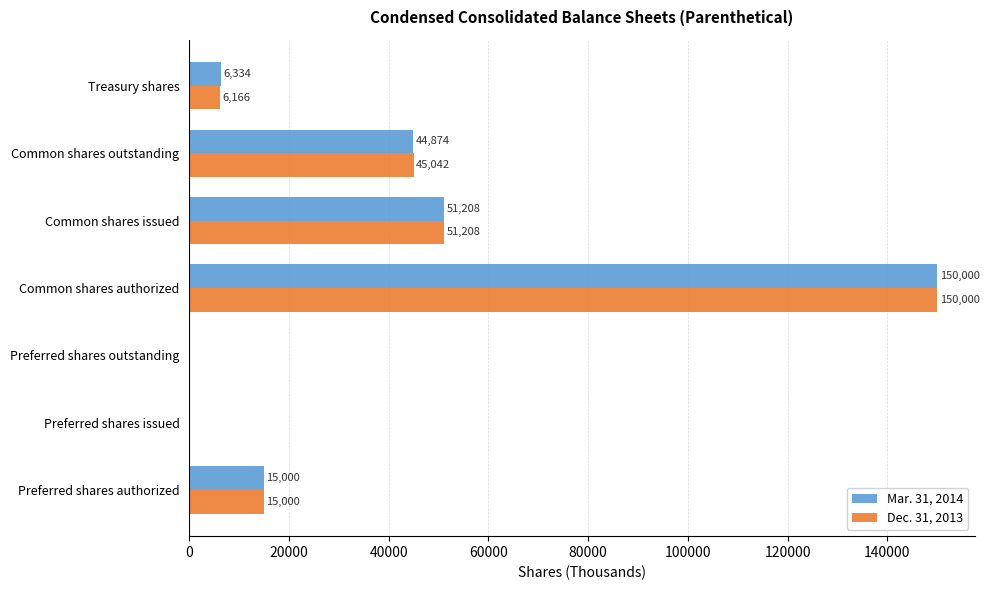

What is the total value across all series at Common shares issued?

102416